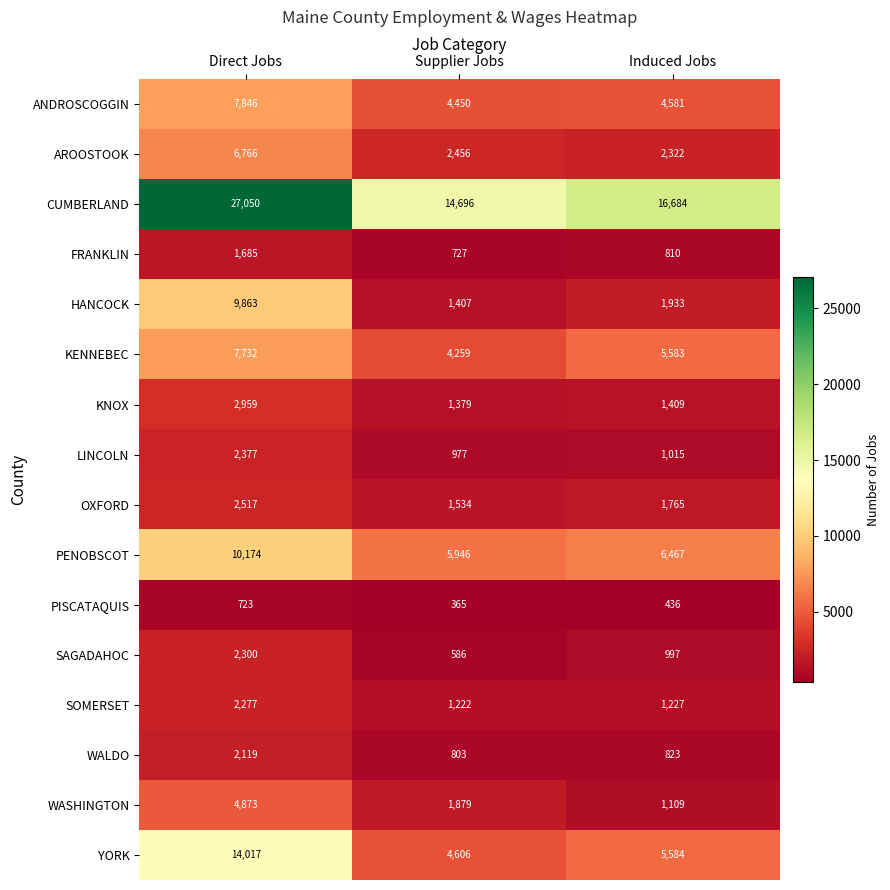

What is the spread (max minus min) of values at Direct Jobs?

26327